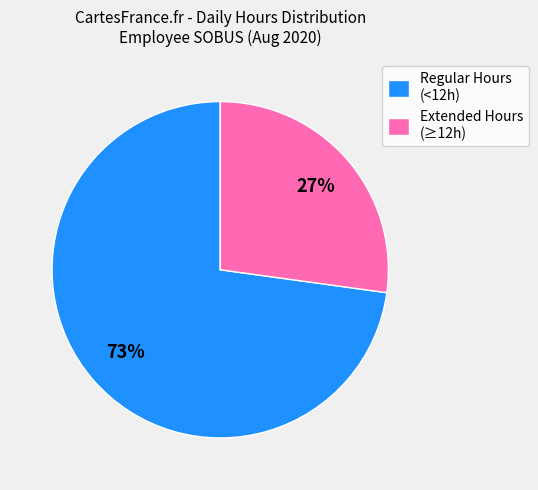

Does any single category account for the majority?

Yes